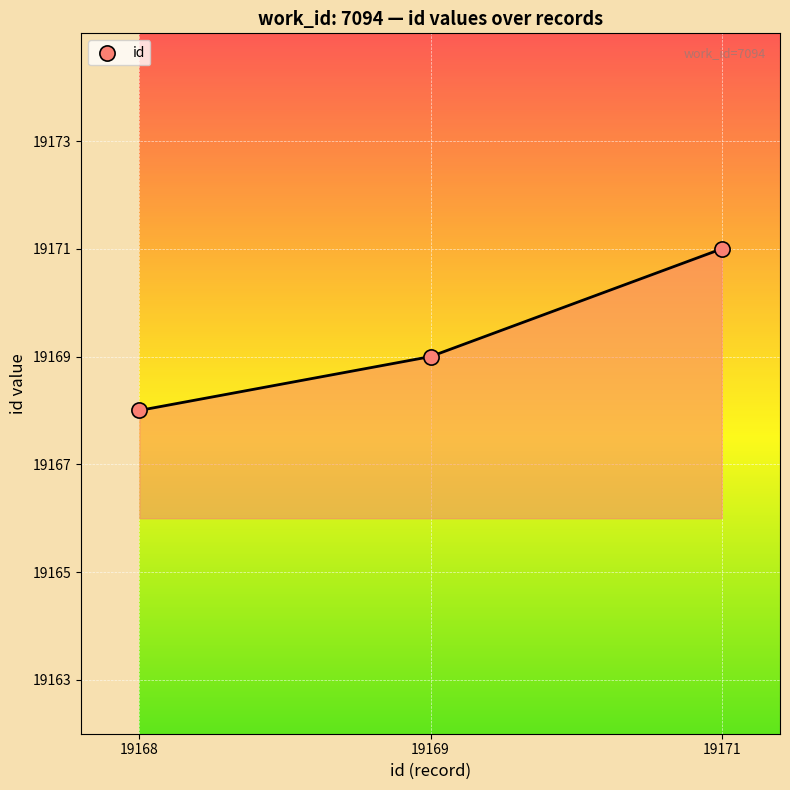

Between 19171 and 19168, which is larger?

19171